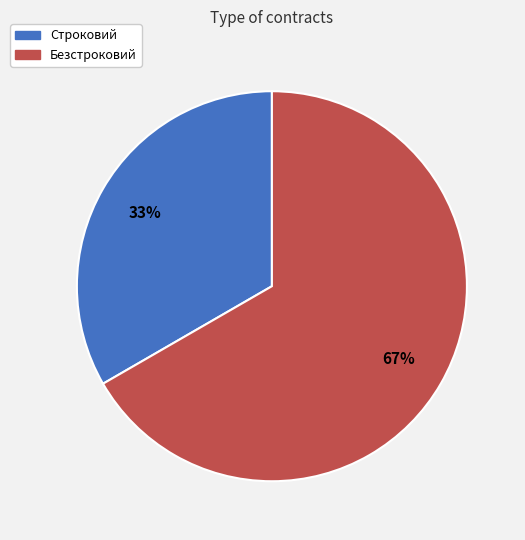

Count the number of slices in the pie.

2